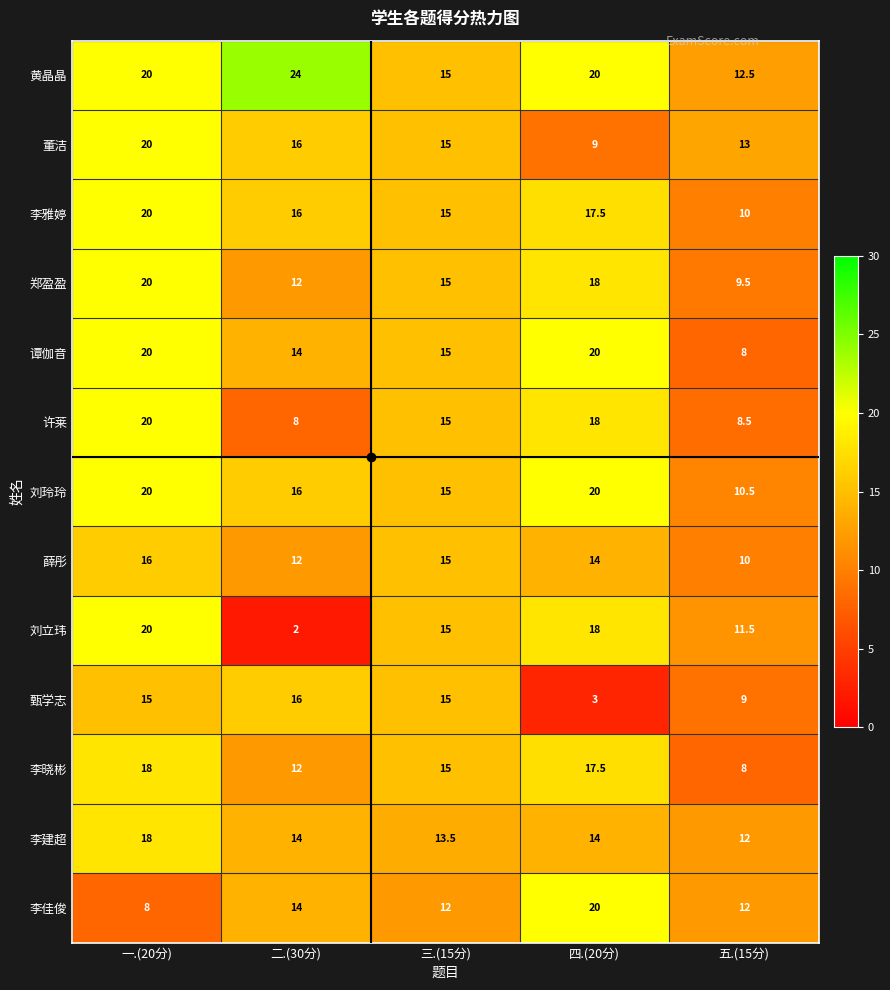

List the labels in order of 许莱 value, smallest first.

二.(30分), 五.(15分), 三.(15分), 四.(20分), 一.(20分)